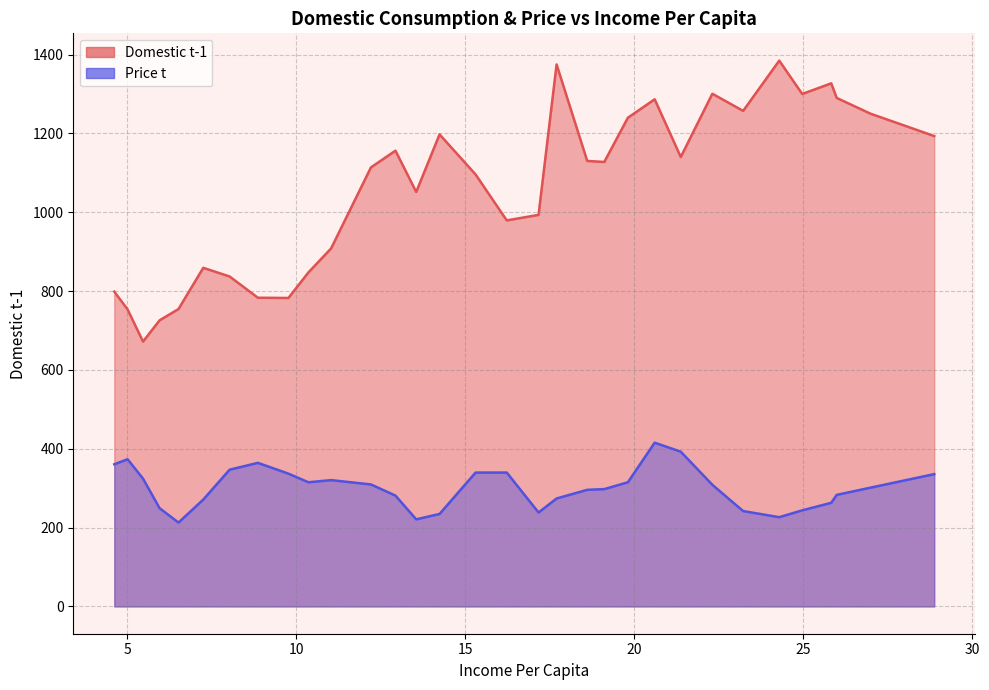

How many values in the Domestic t-1 series exceed 1127?

17